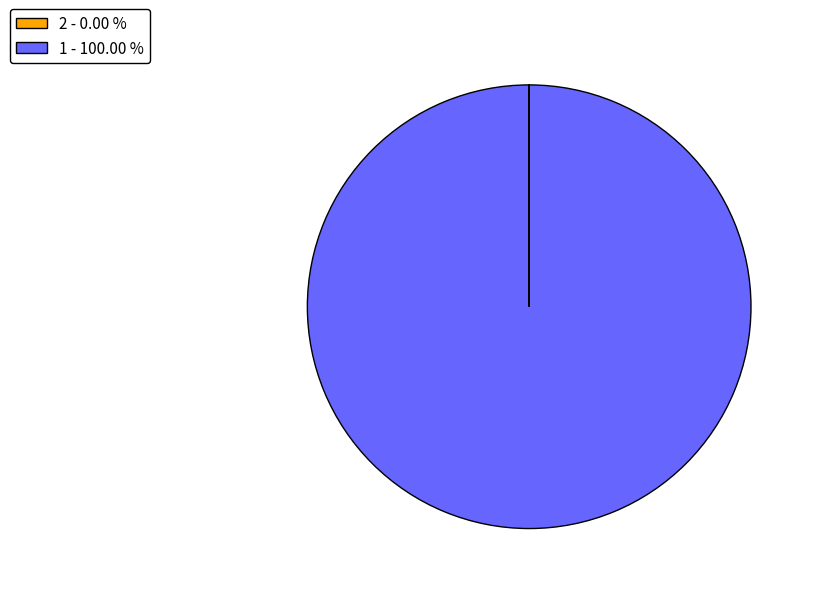

Is 1 the majority of the pie?

Yes